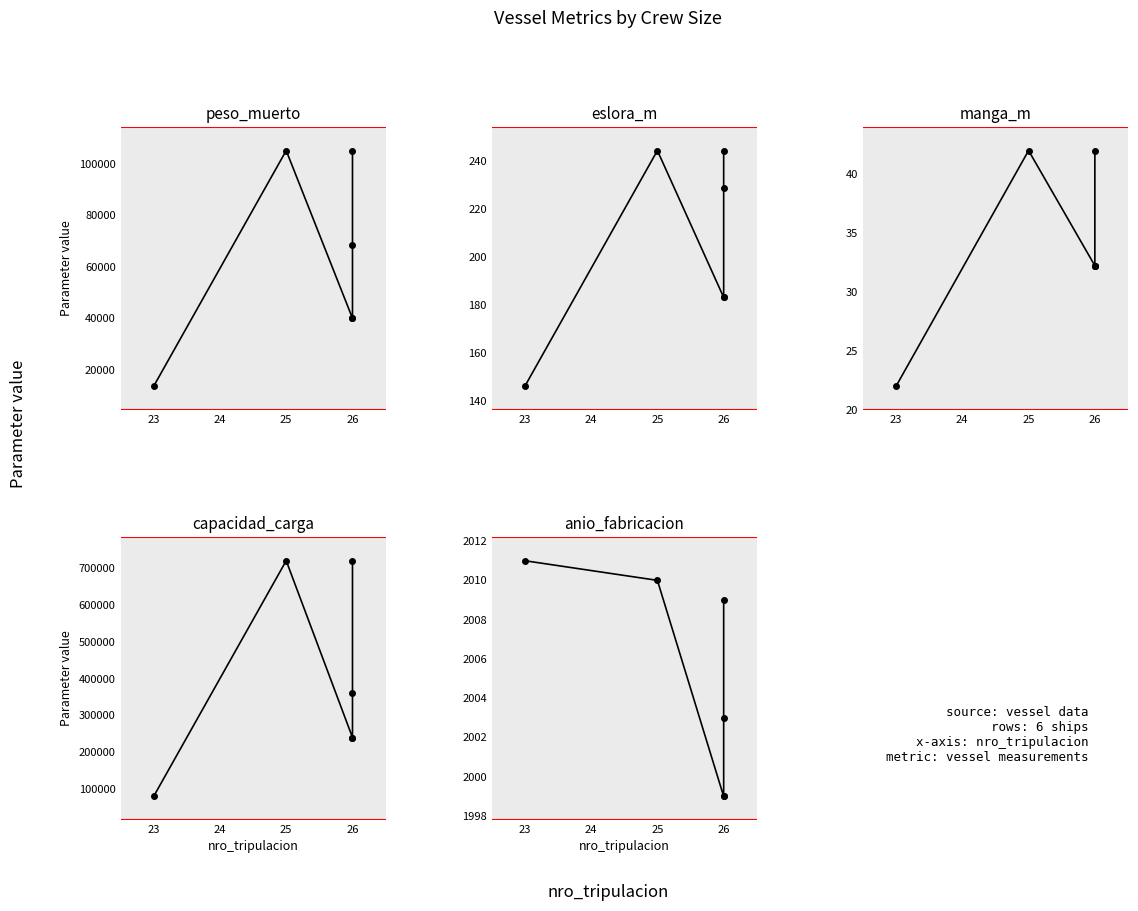

What is the value of the peso_muerto point at the 3rd from the left?

39998.8